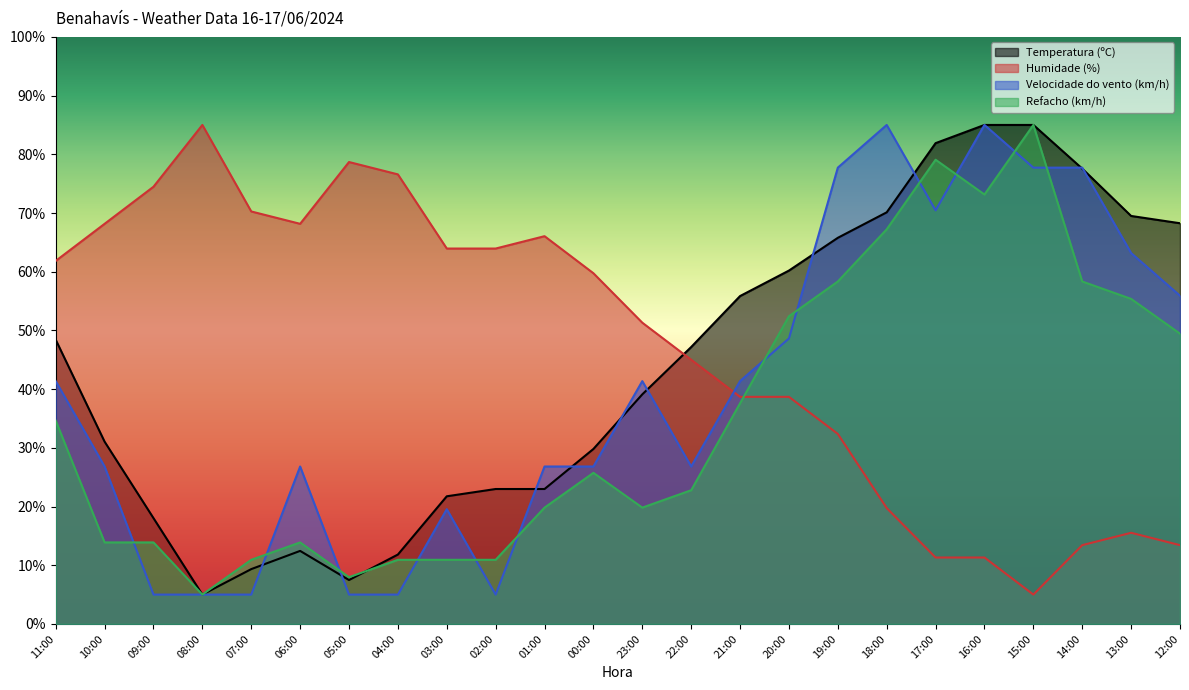

Which series has the largest total across all categories?

Humidade (%)